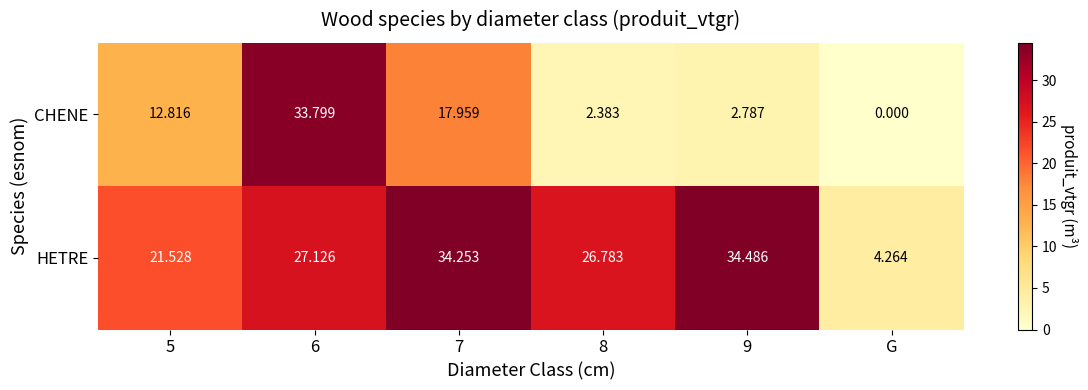

Which series has the largest total across all categories?

HETRE